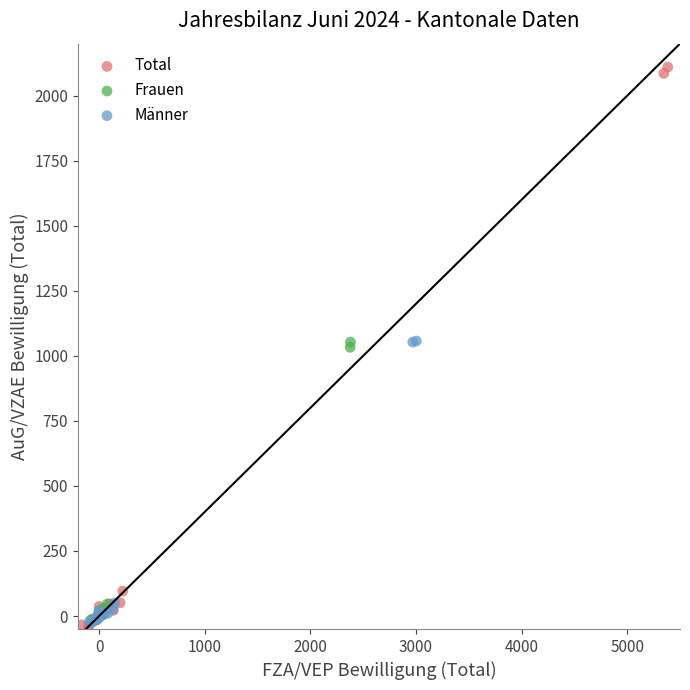

Which series reaches the maximum Y coordinate?

Total